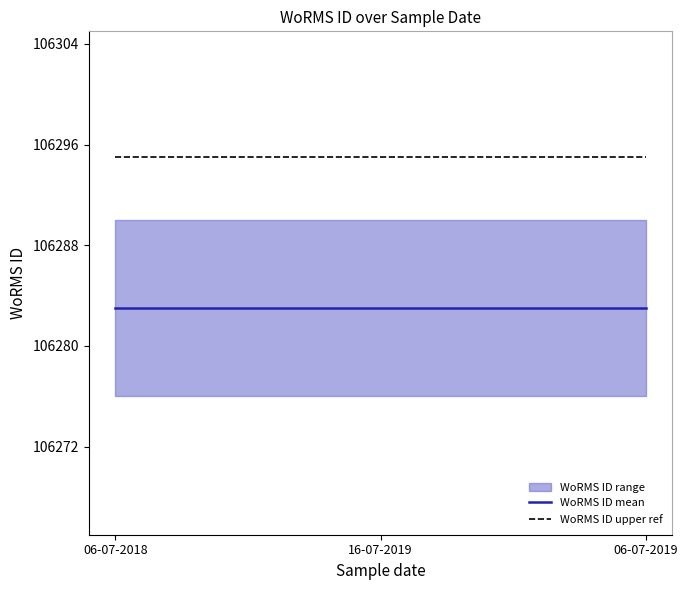

What is the maximum value for WoRMS ID upper ref?

106295